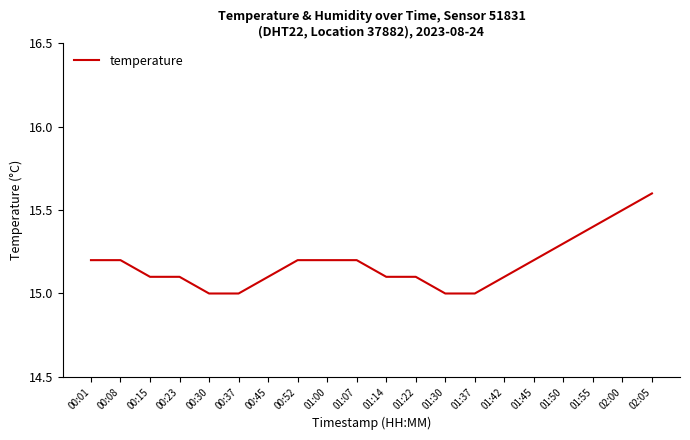

What is the difference between the maximum and minimum values?

0.6